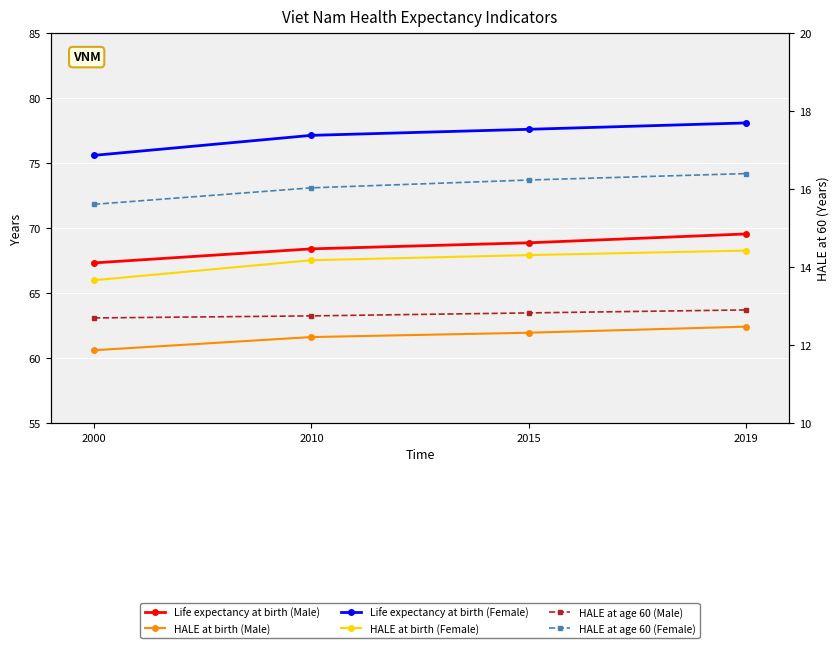

Is the value of Life expectancy at birth (Female) at 2019 greater than the value of HALE at birth (Male) at 2019?

Yes